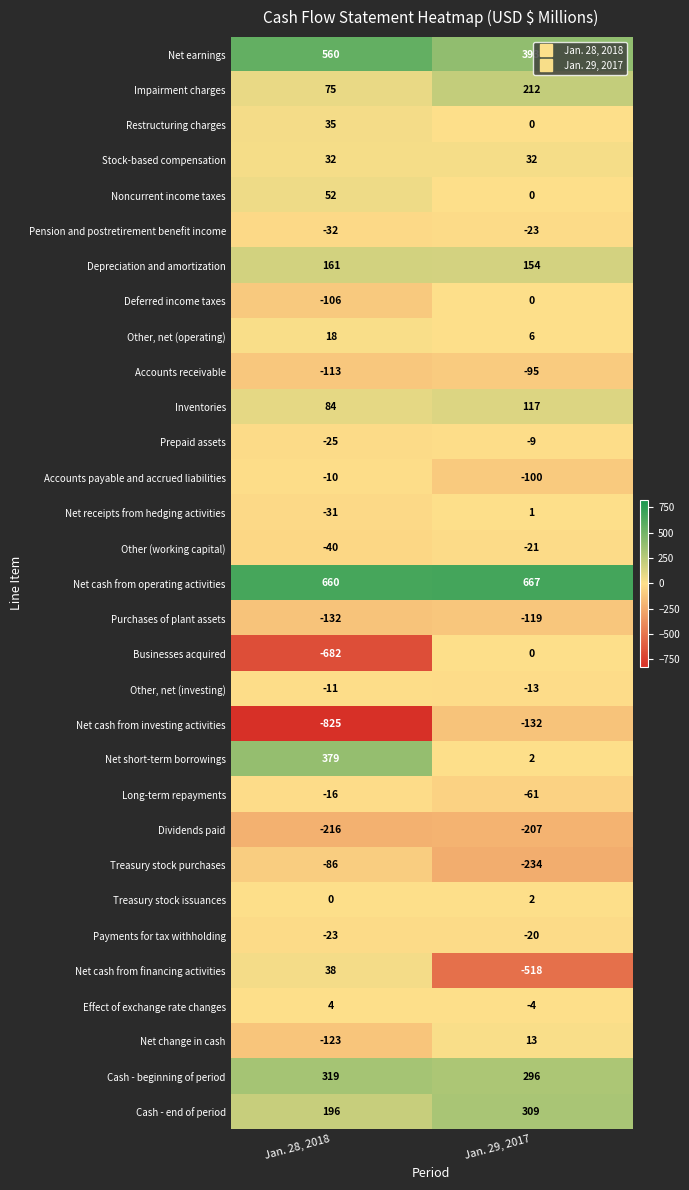

Is the value of Long-term repayments at Jan. 29, 2017 greater than the value of Net receipts from hedging activities at Jan. 29, 2017?

No